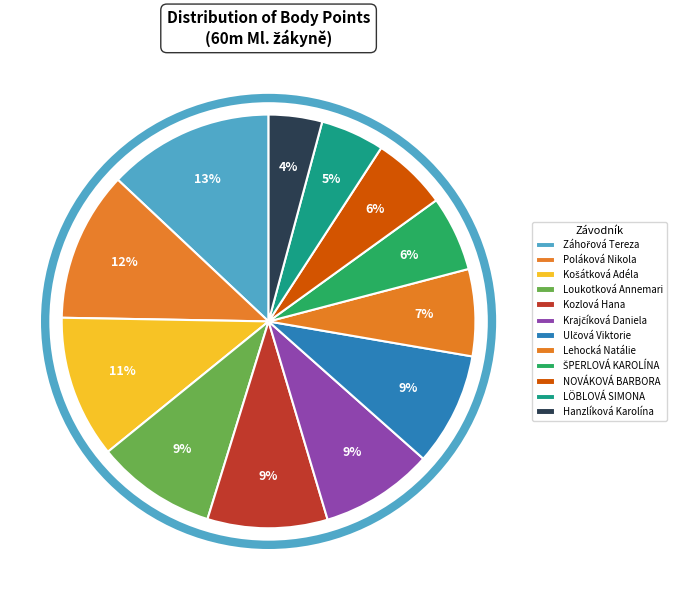

Rank the categories by value from lowest to highest.

Hanzlíková Karolína, LÖBLOVÁ SIMONA, ŠPERLOVÁ KAROLÍNA, NOVÁKOVÁ BARBORA, Lehocká Natálie, Krajčíková Daniela, Ulčová Viktorie, Loukotková Annemari, Kozlová Hana, Košátková Adéla, Poláková Nikola, Záhořová Tereza